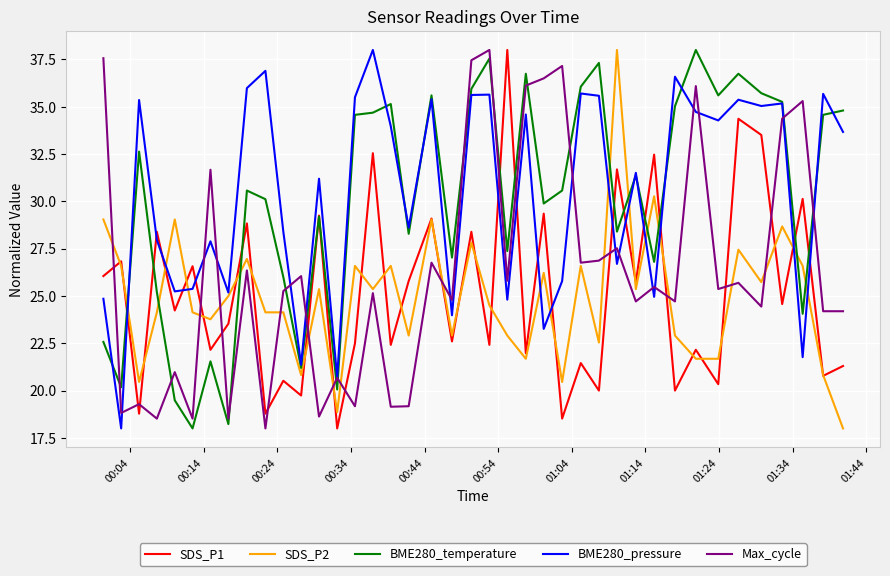

How many times do SDS_P1 and Max_cycle cross each other?

16